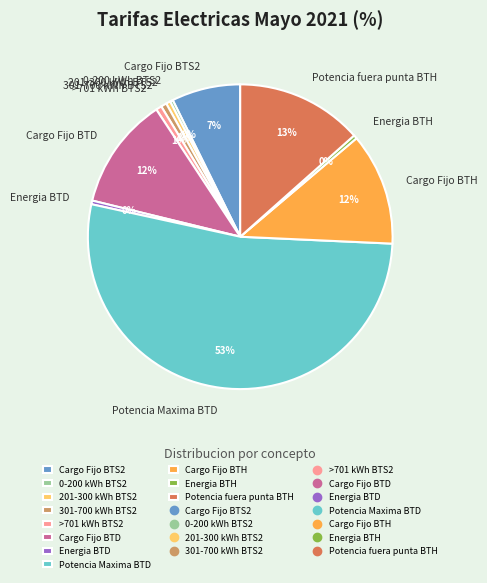

Which has a higher value, Energia BTH or Cargo Fijo BTS2?

Cargo Fijo BTS2